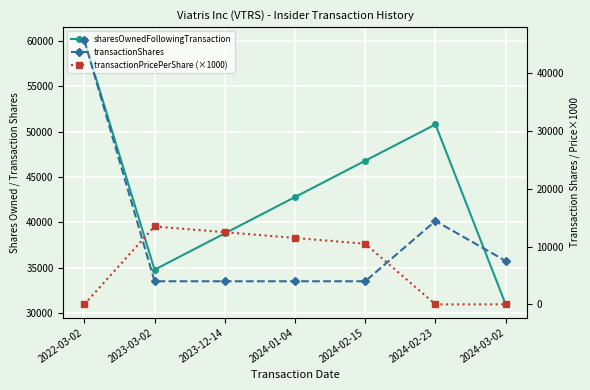

Is it true that transactionPricePerShare (×1000) equals 14155 at 2024-02-15?

False